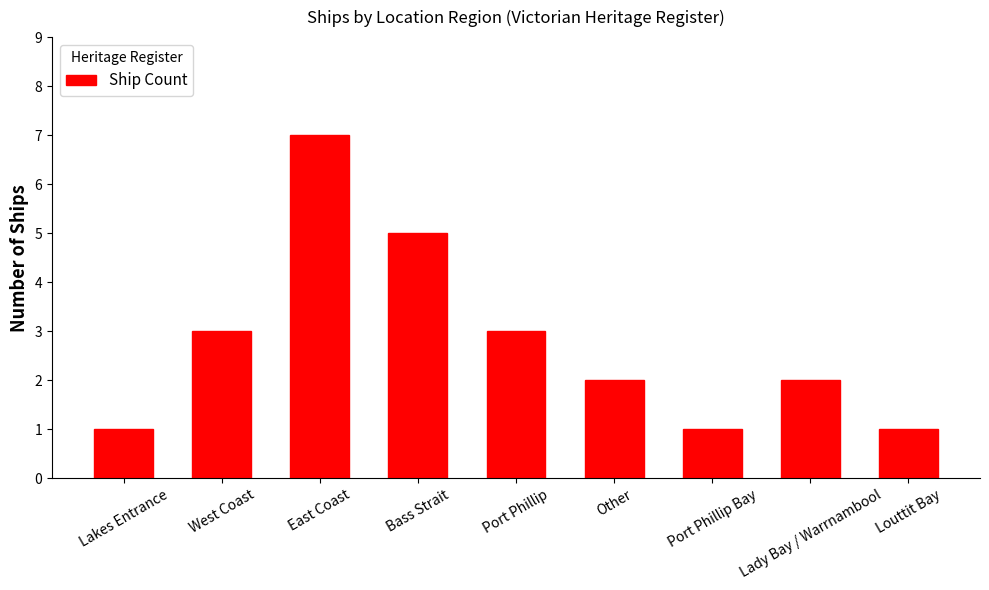

What is the approximate value at East Coast?

7